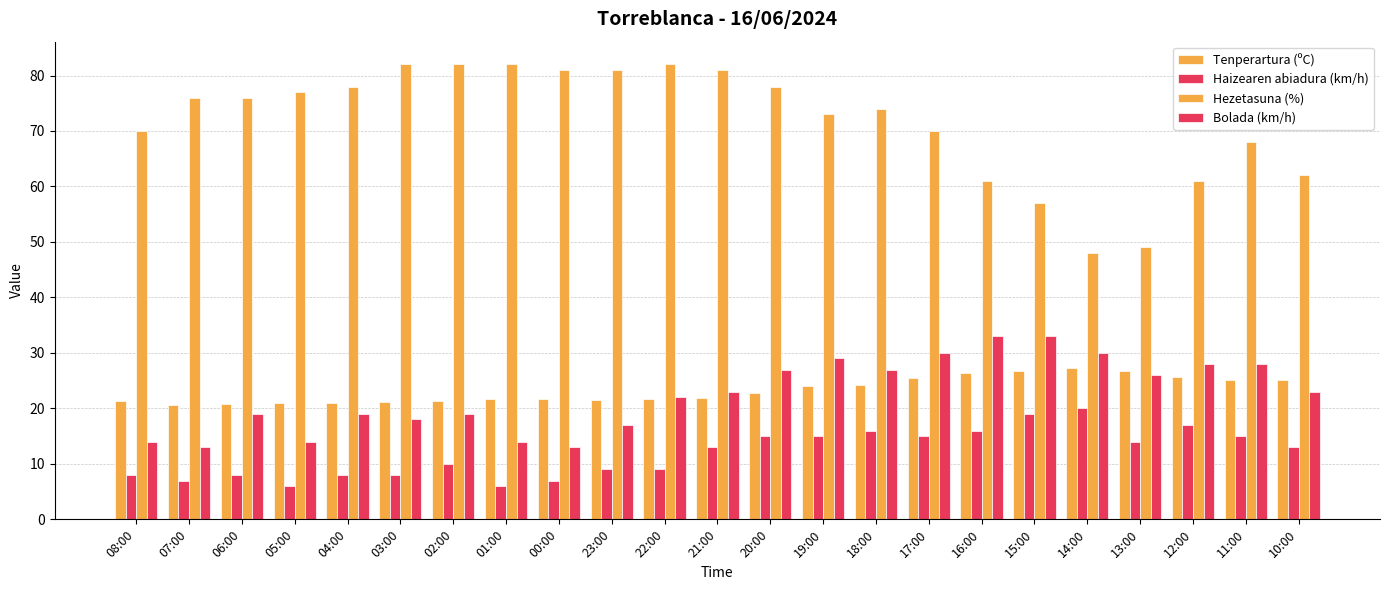

Is it true that Haizearen abiadura (km/h) equals 8.0 at 08:00?

True